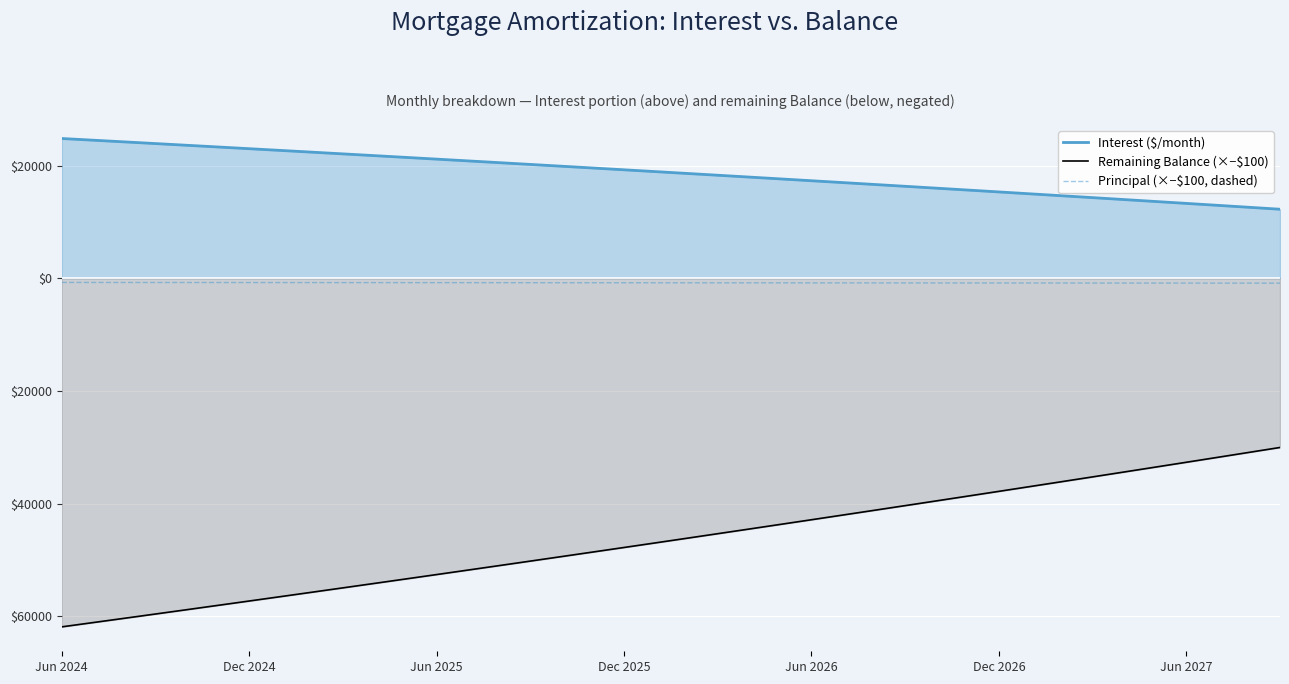

True or false: Interest ($/month) has more than 2 interior local peaks.

False